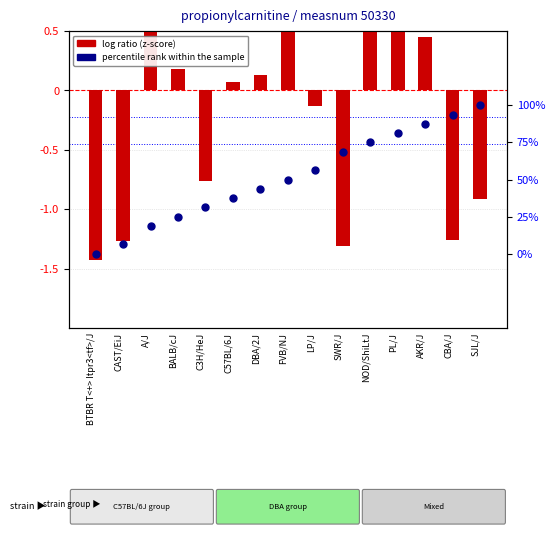

Which series has the largest Y range (max minus min)?

percentile rank within the sample